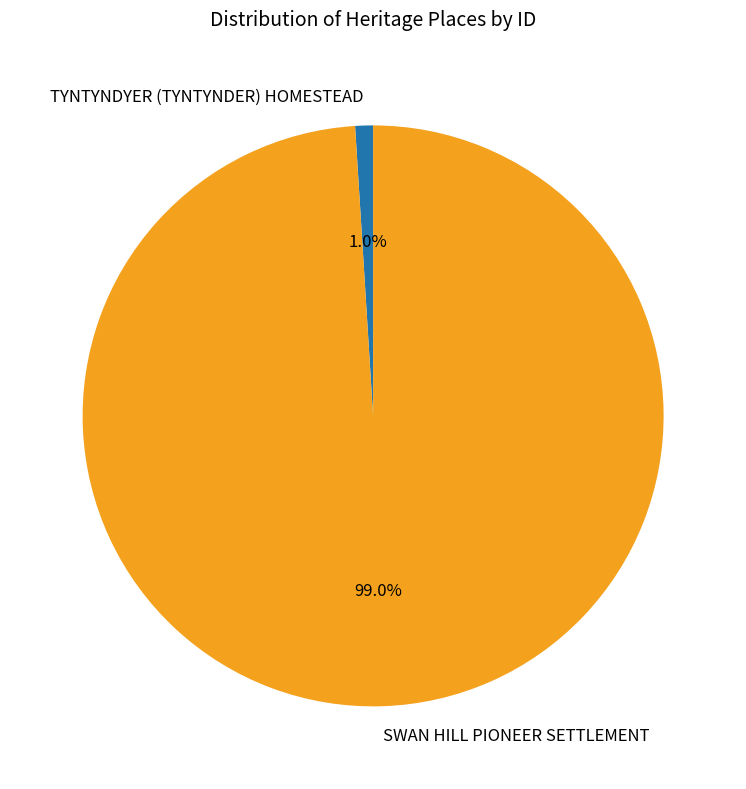

Between SWAN HILL PIONEER SETTLEMENT and TYNTYNDYER (TYNTYNDER) HOMESTEAD, which is larger?

SWAN HILL PIONEER SETTLEMENT